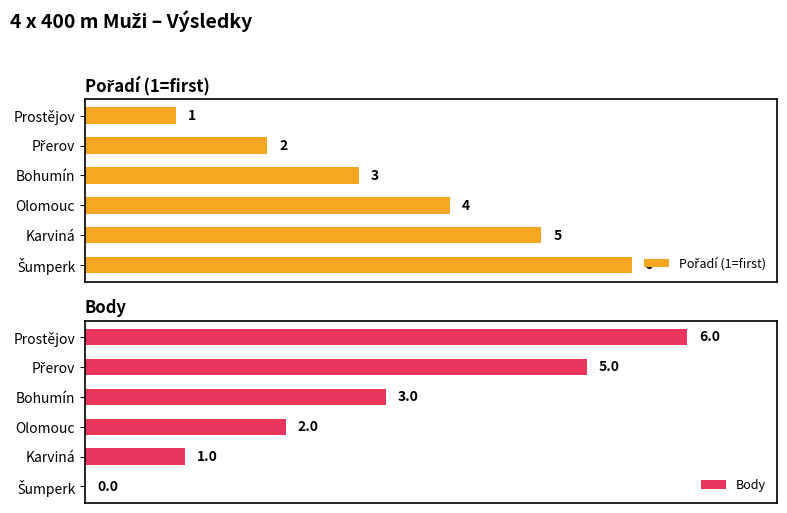

Which category has the highest value in the Body series?

Prostějov